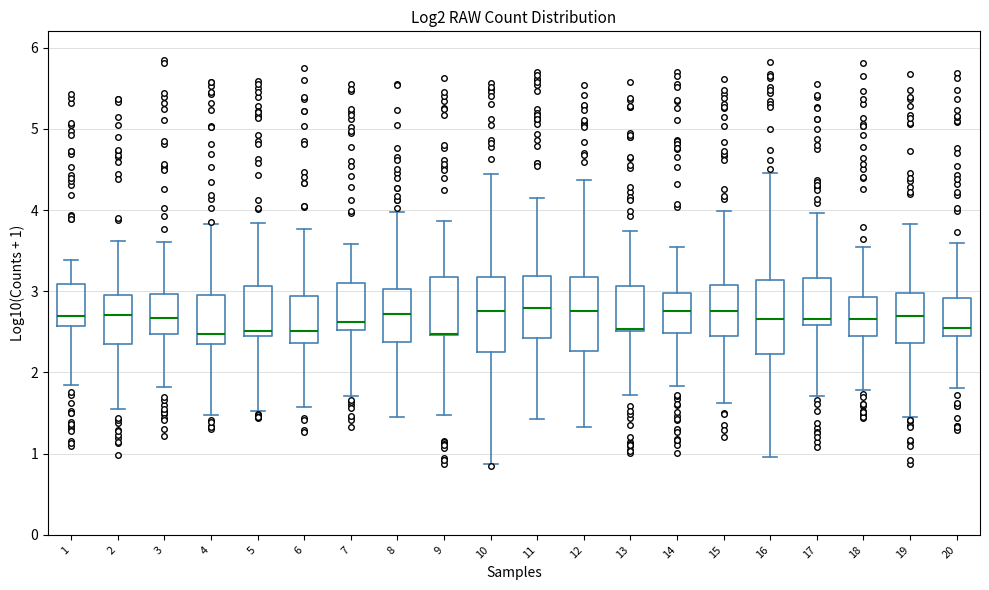

Reading left to right, transcribe this box plot: for each box, give where its median line is, the range the box spans, and where its two whiskers end, as read against the y-axis. The values are not printed on the chart, so give them approximately, as read against the axis.

1: median 2.7, box 2.6 to 3.1, whiskers 1.8 to 3.4
2: median 2.7, box 2.4 to 3.0, whiskers 1.6 to 3.6
3: median 2.7, box 2.5 to 3.0, whiskers 1.8 to 3.6
4: median 2.5, box 2.4 to 3.0, whiskers 1.5 to 3.8
5: median 2.5, box 2.4 to 3.1, whiskers 1.5 to 3.8
6: median 2.5, box 2.4 to 2.9, whiskers 1.6 to 3.8
7: median 2.6, box 2.5 to 3.1, whiskers 1.7 to 3.6
8: median 2.7, box 2.4 to 3.0, whiskers 1.4 to 4.0
9: median 2.5 (drawn on the box's lower edge), box 2.5 to 3.2, whiskers 1.5 to 3.9
10: median 2.8, box 2.3 to 3.2, whiskers 0.9 to 4.4
11: median 2.8, box 2.4 to 3.2, whiskers 1.4 to 4.2
12: median 2.8, box 2.3 to 3.2, whiskers 1.3 to 4.4
13: median 2.5 (drawn on the box's lower edge), box 2.5 to 3.1, whiskers 1.7 to 3.7
14: median 2.8, box 2.5 to 3.0, whiskers 1.8 to 3.5
15: median 2.8, box 2.5 to 3.1, whiskers 1.6 to 4.0
16: median 2.7, box 2.2 to 3.1, whiskers 1.0 to 4.5
17: median 2.7, box 2.6 to 3.2, whiskers 1.7 to 4.0
18: median 2.7, box 2.4 to 2.9, whiskers 1.8 to 3.5
19: median 2.7, box 2.4 to 3.0, whiskers 1.5 to 3.8
20: median 2.5 (just above the box's lower edge), box 2.5 to 2.9, whiskers 1.8 to 3.6